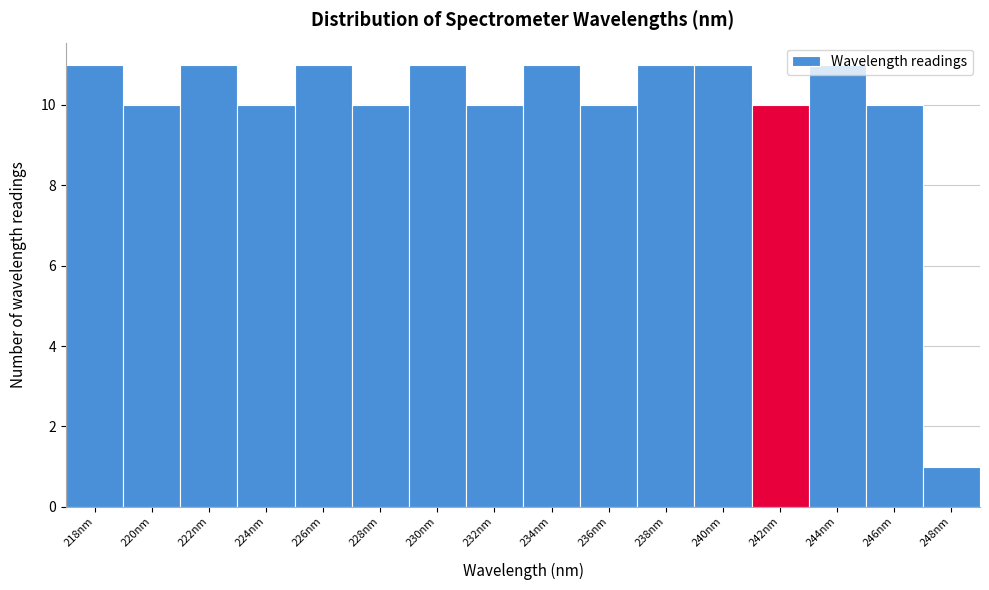

Which has a higher value, 226nm or 232nm?

226nm